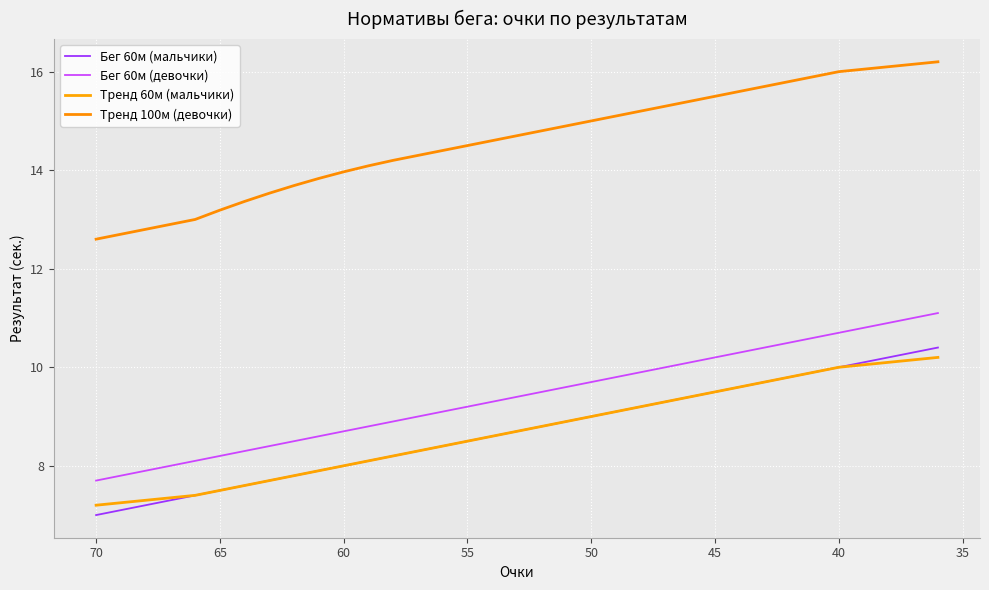

List the series in order of their peak value, highest first.

Тренд 100м (девочки), Бег 60м (девочки), Бег 60м (мальчики), Тренд 60м (мальчики)